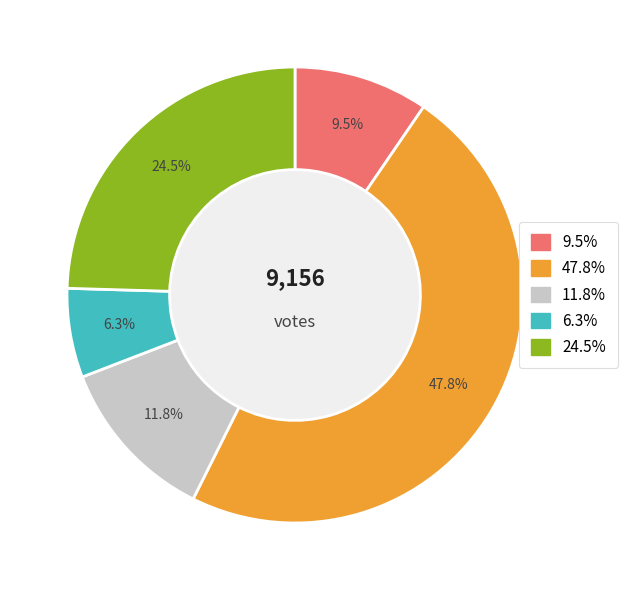

Does any single category account for the majority?

No